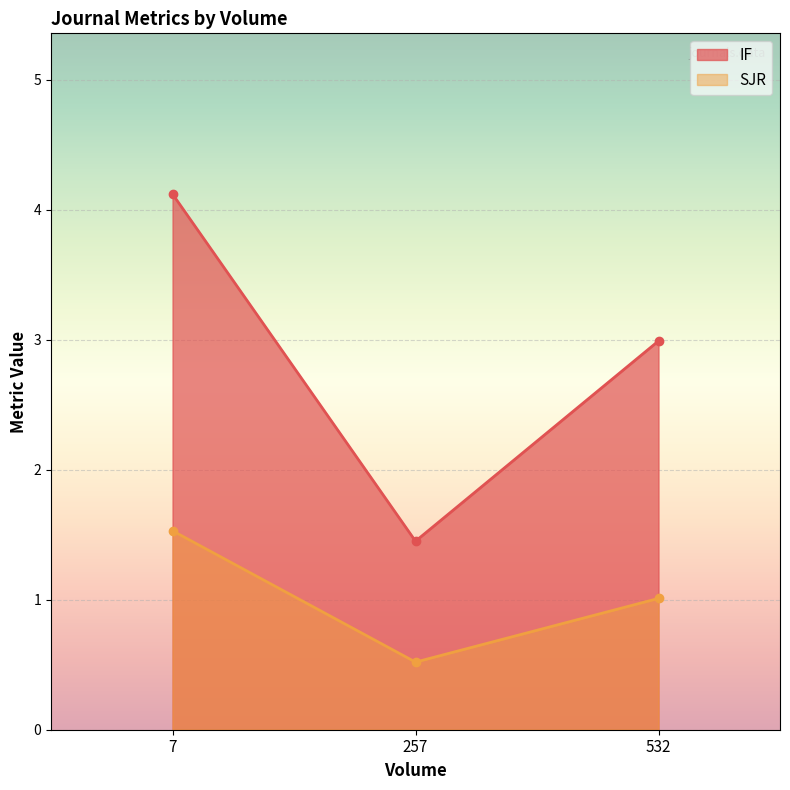

What is the lowest value of the IF series?

1.4